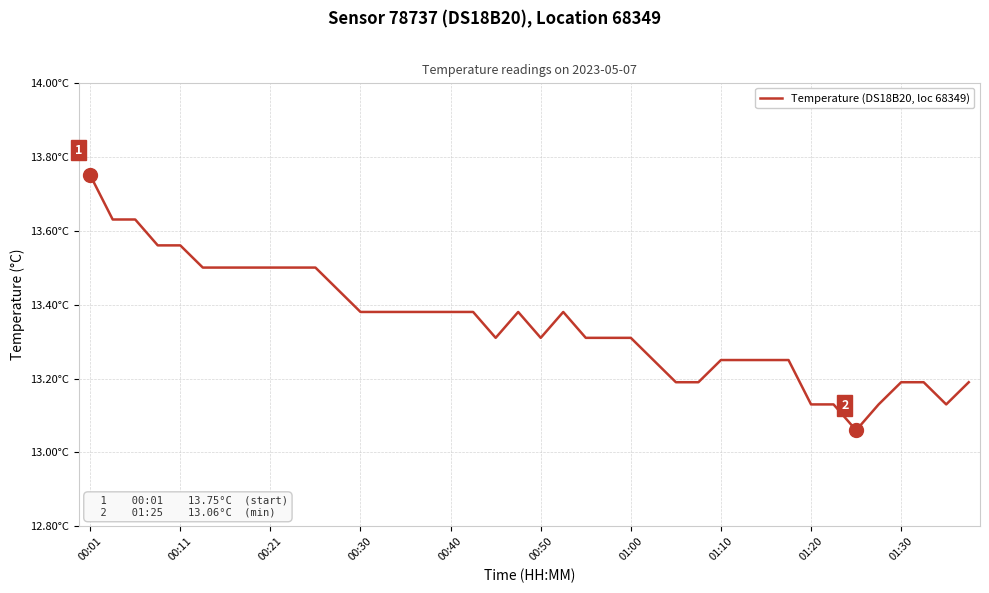

Does the chart display data point markers on the line(s)?

No